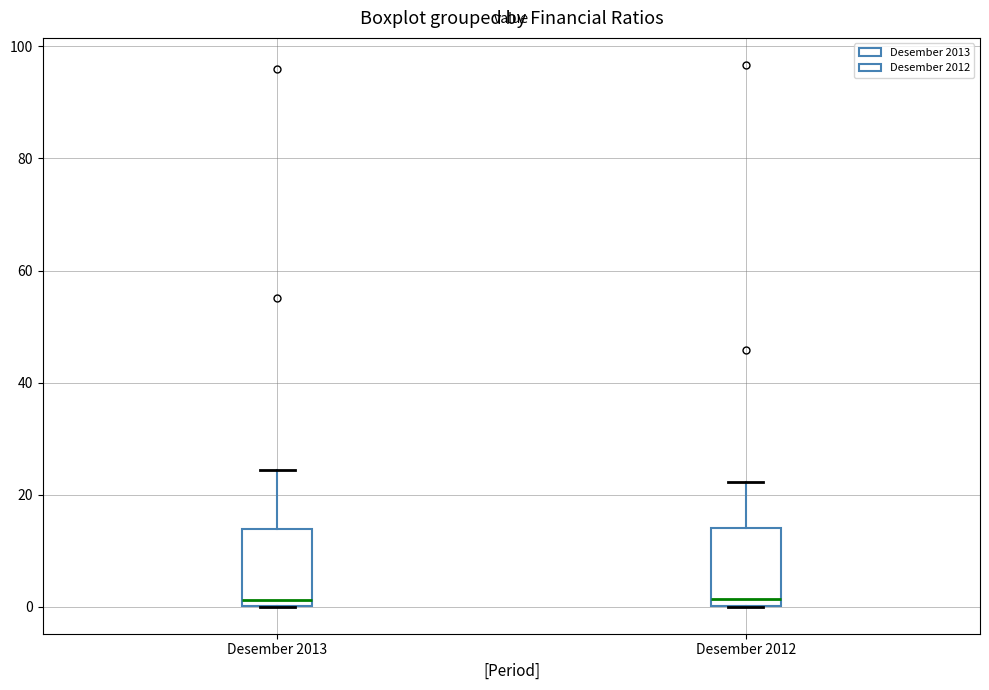

Where is the upper edge of the box for Desember 2013 on the y-axis? The values are not printed on the chart, so give them approximately, as read against the axis.

14